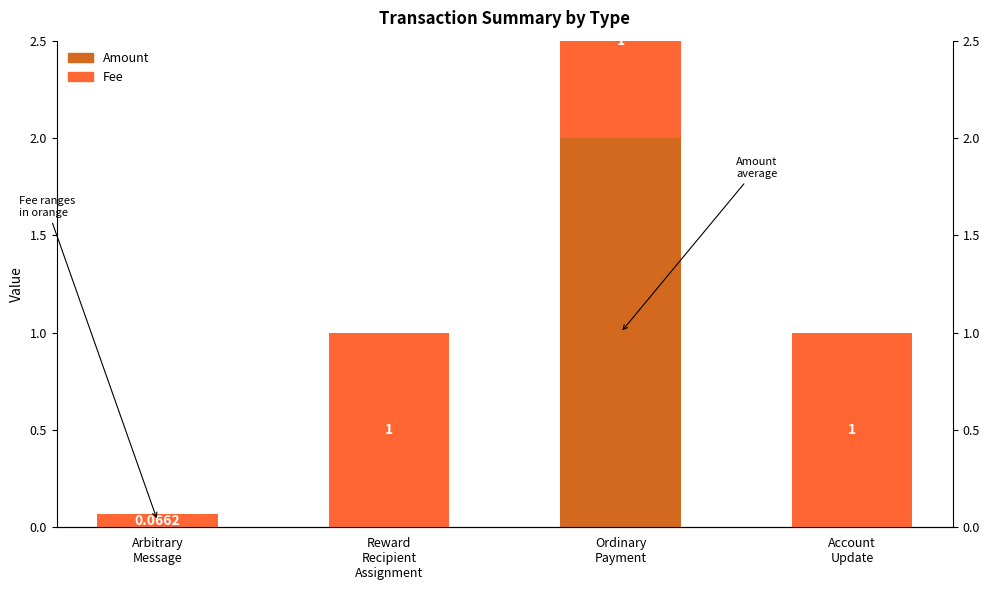

Between Arbitrary
Message and Ordinary
Payment, which series saw the biggest shift?

Amount